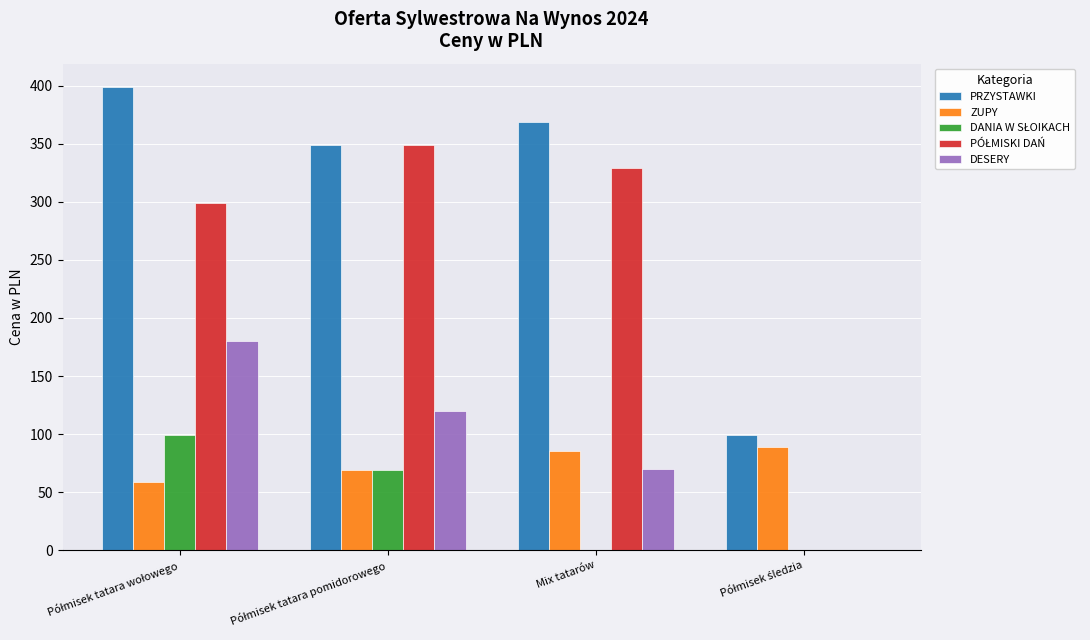

The value of DESERY at Mix tatarów is 30. True or false?

False